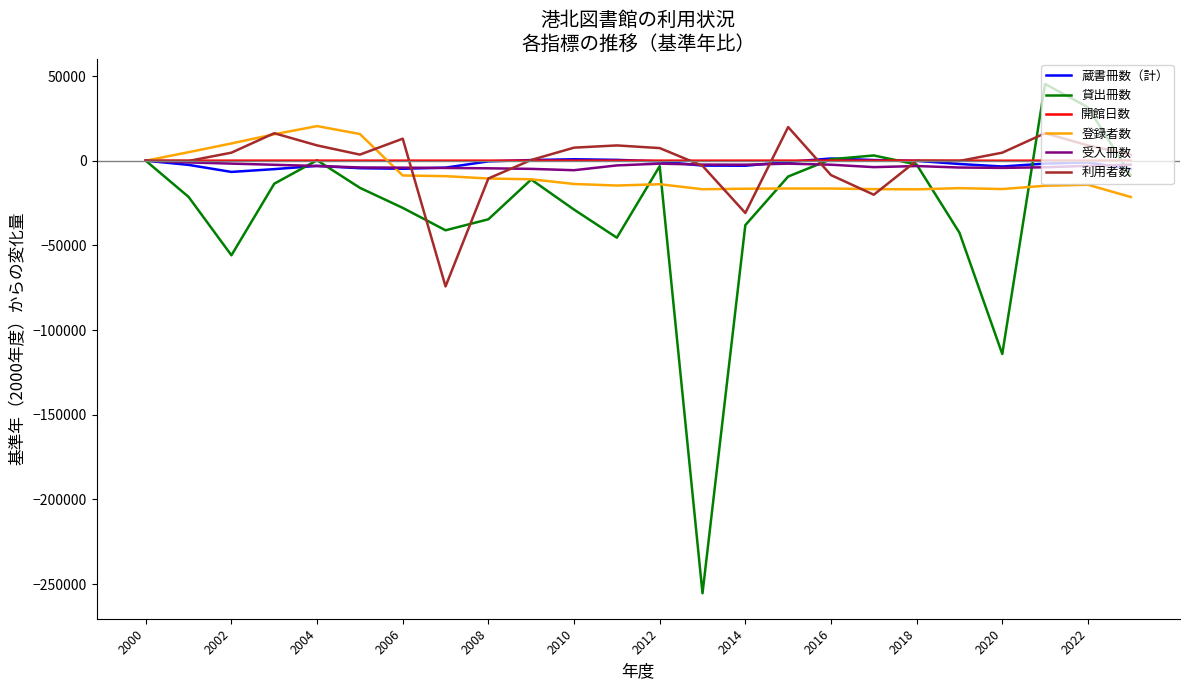

Which series has the widest spread of values?

貸出冊数